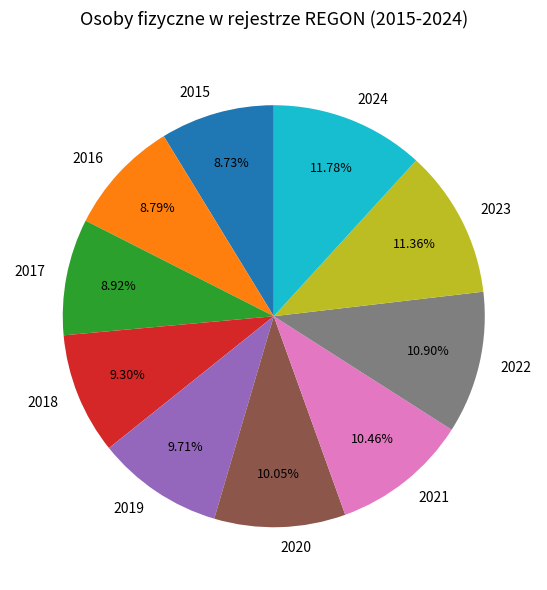

Combined, do 2022 and 2018 account for over 50%?

No